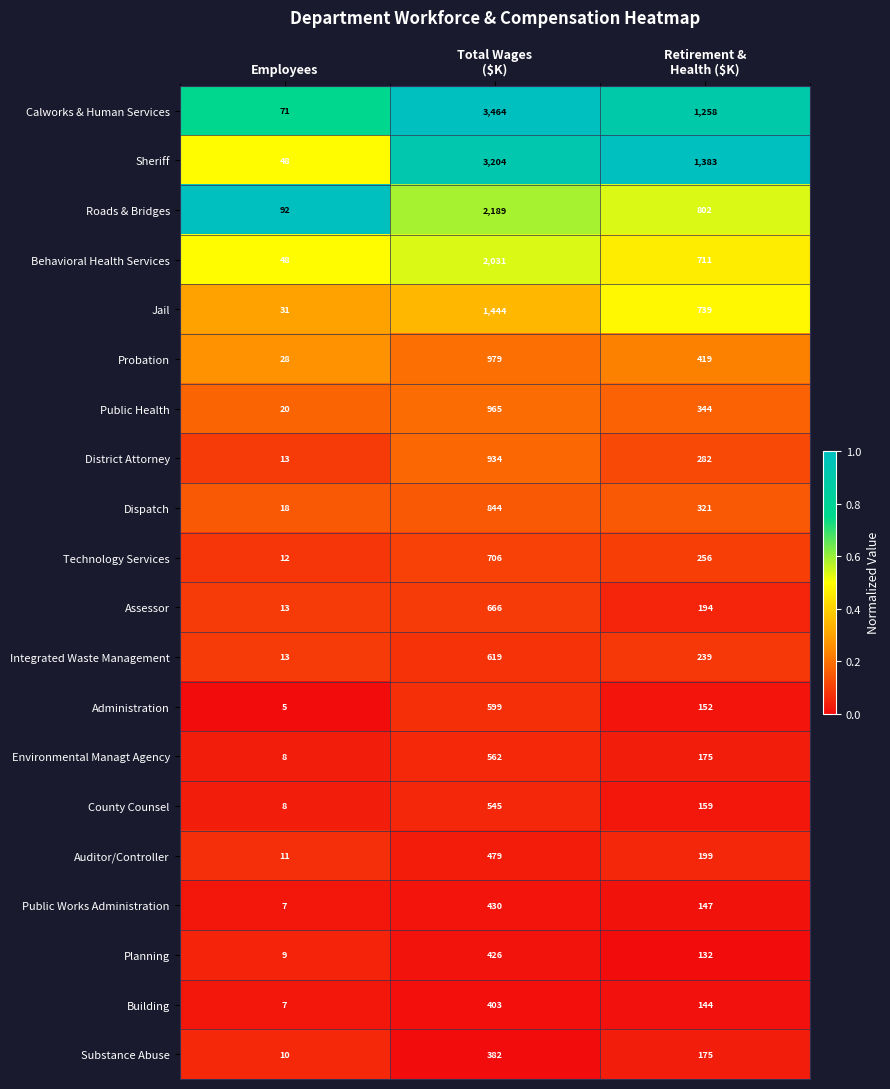

The Administration series shows 2 at Employees. True or false?

False